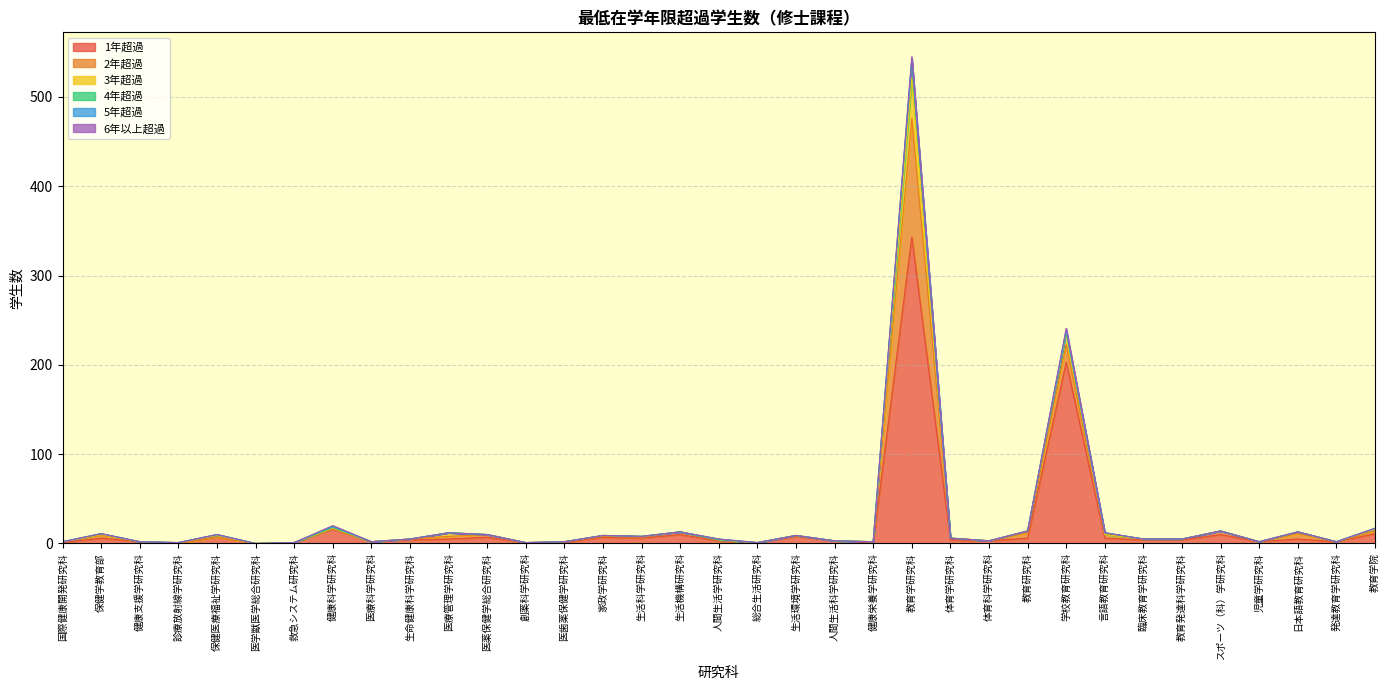

What is the label of the 34th point from the left?

発達教育学研究科